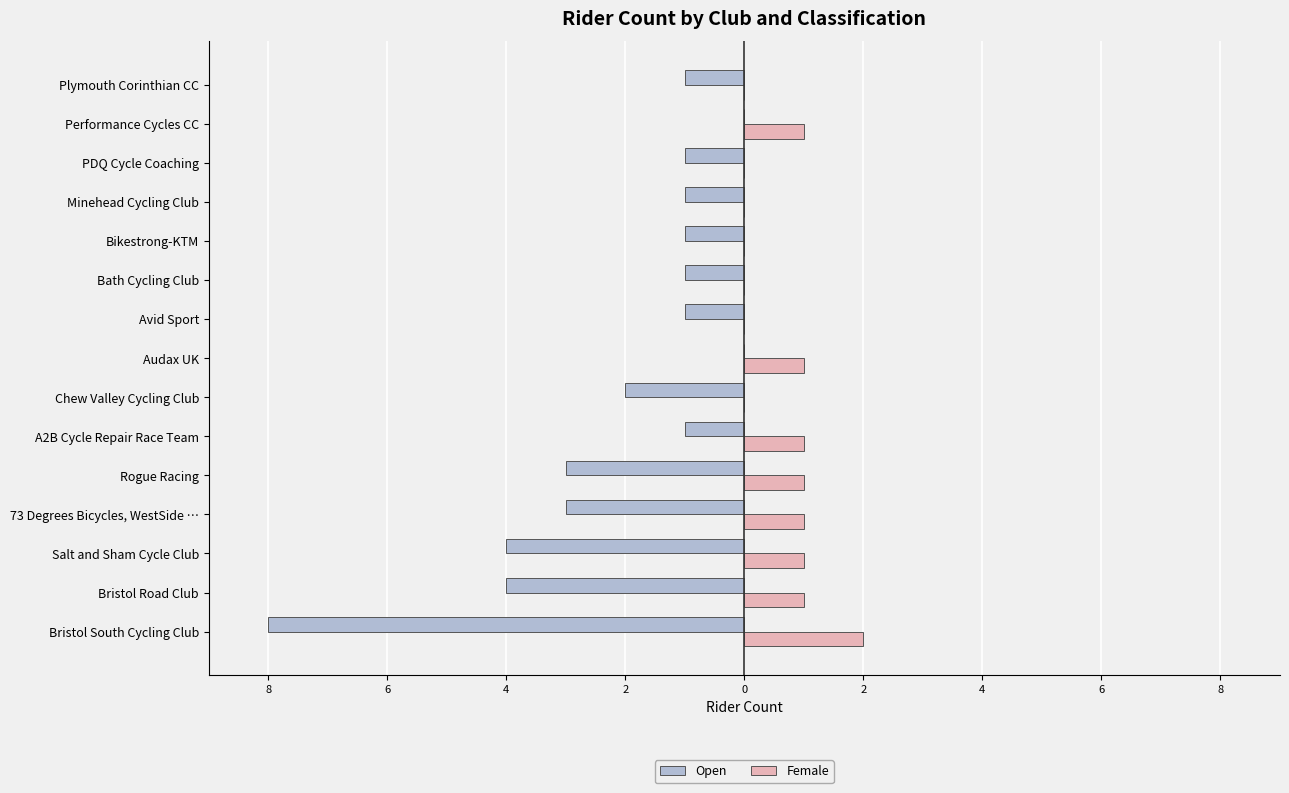

At how many categories does at least one series exceed -4?

15